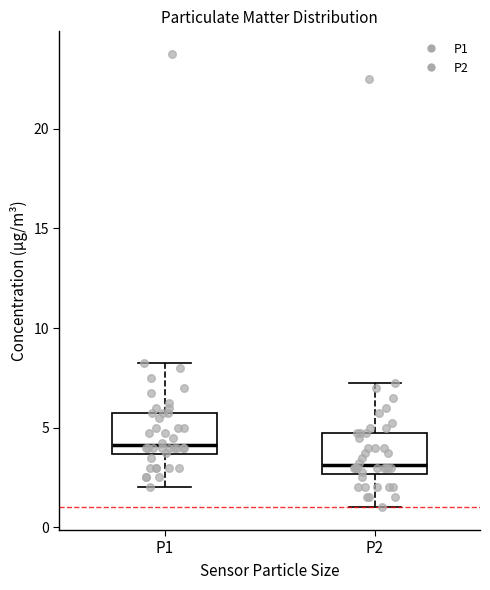

Reading left to right, transcribe this box plot: for each box, give where its median line is, the range the box spans, and where its two whiskers end, as read against the y-axis. The values are not printed on the chart, so give them approximately, as read against the axis.

P1: median 4.0, box 3.5 to 6.0, whiskers 2.0 to 8.5
P2: median 3.0, box 2.5 to 5.0, whiskers 1.0 to 7.5